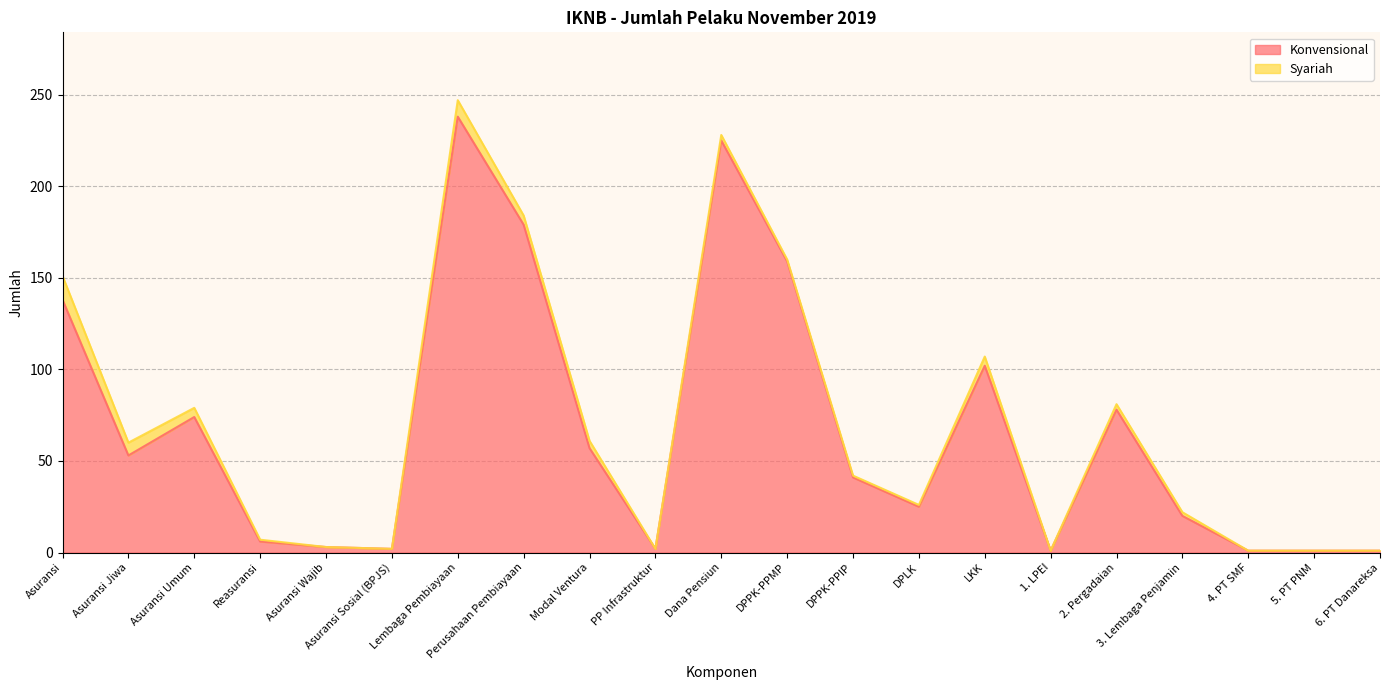

How many categories are shown in the chart?

21